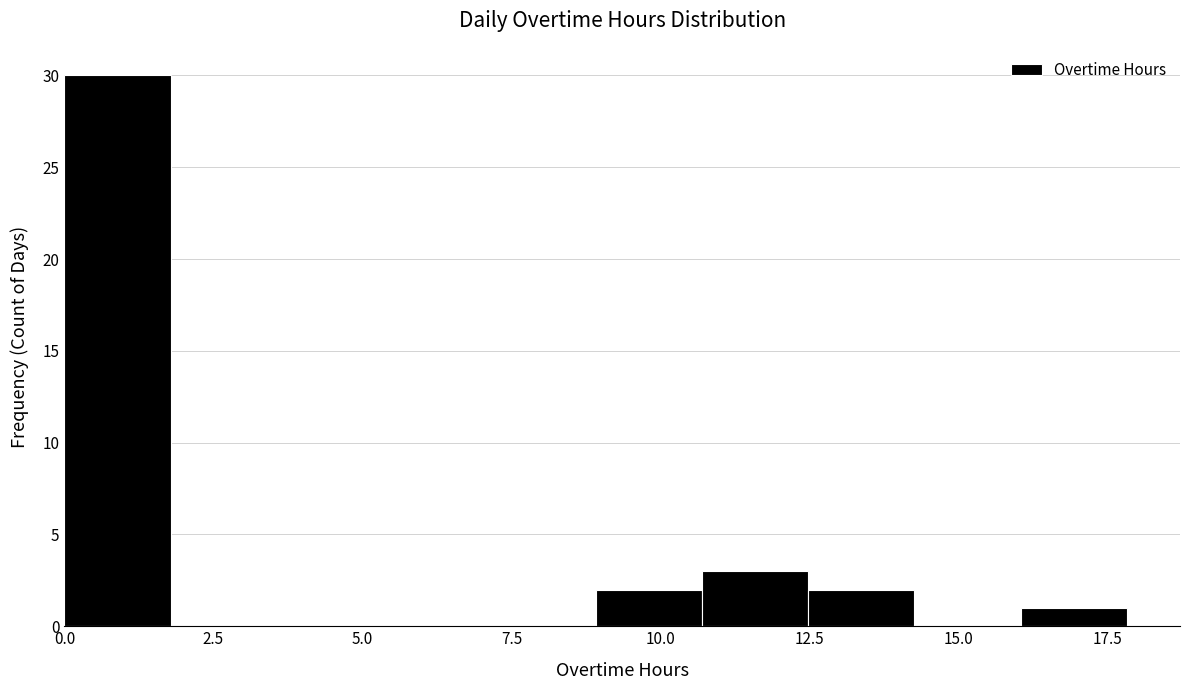

Read against the x-axis, roughly where is the centre of the tallest bar?

1.0